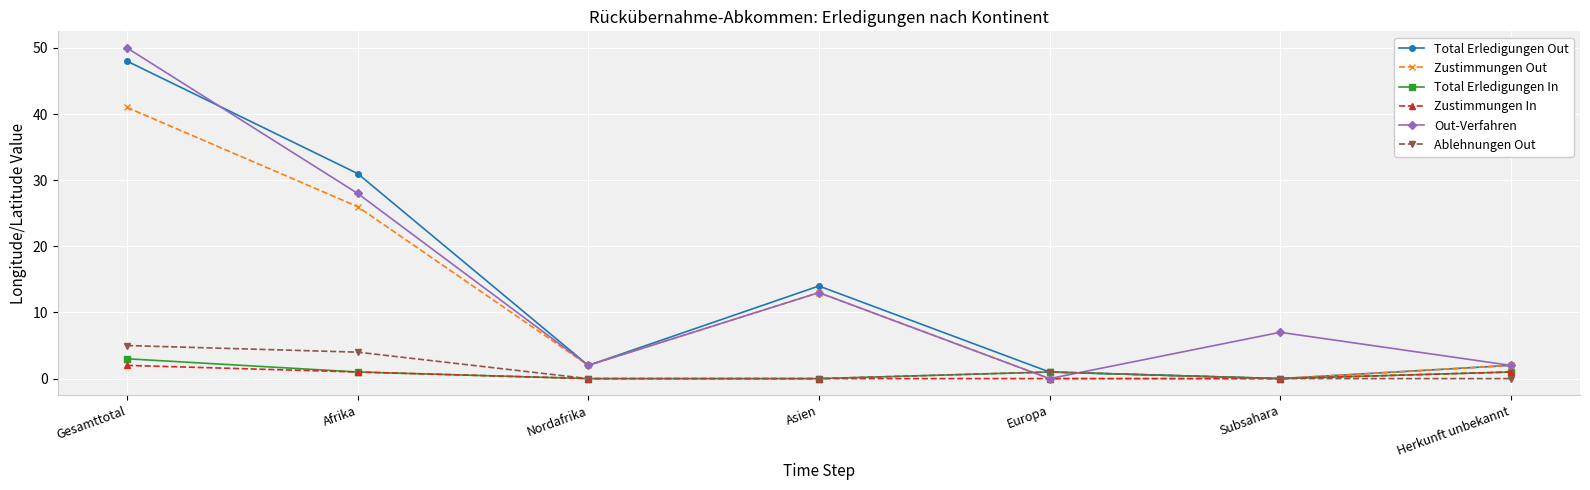

Reading right to left, extract all data points from this chart.

Total Erledigungen Out: 2	0	1	14	2	31	48
Zustimmungen Out: 2	0	0	13	2	26	41
Total Erledigungen In: 1	0	1	0	0	1	3
Zustimmungen In: 1	0	0	0	0	1	2
Out-Verfahren: 2	7	0	13	2	28	50
Ablehnungen Out: 0	0	1	0	0	4	5